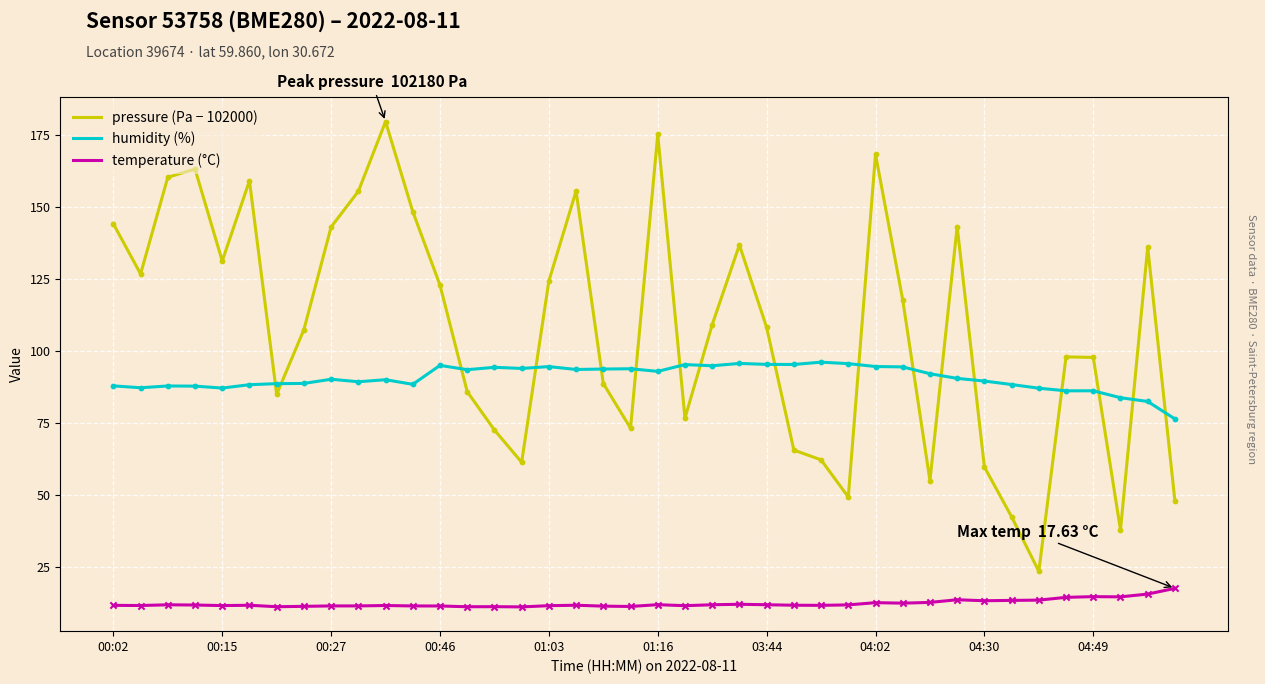

Which series has the largest total across all categories?

pressure (Pa − 102000)